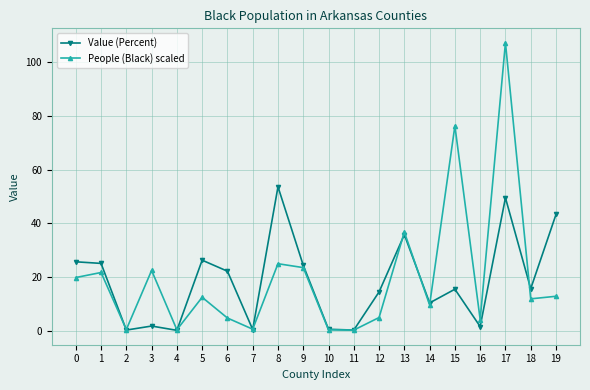

Where is People (Black) scaled nearest to the value 53?

13